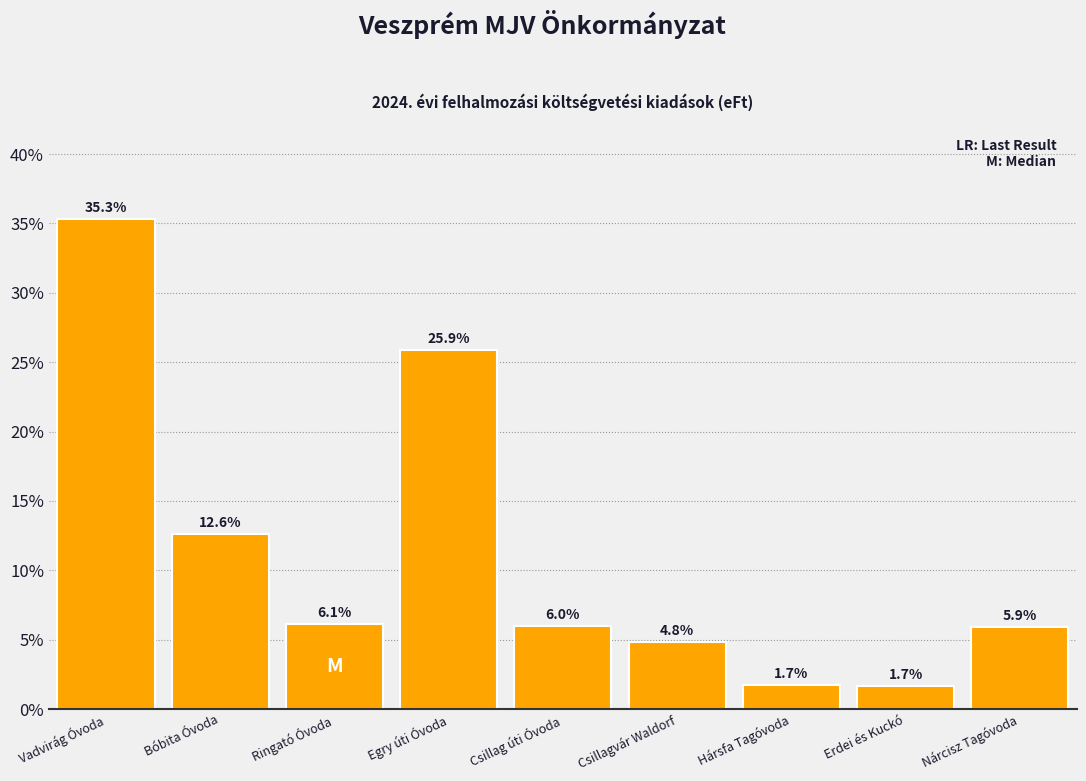

Reading left to right, extract all data points from this chart.

Vadvirág Óvoda=35.3	Bóbita Óvoda=12.6	Ringató Óvoda=6.1	Egry úti Óvoda=25.9	Csillag úti Óvoda=6.0	Csillagvár Waldorf=4.8	Hársfa Tagóvoda=1.7	Erdei és Kuckó=1.7	Nárcisz Tagóvoda=5.9